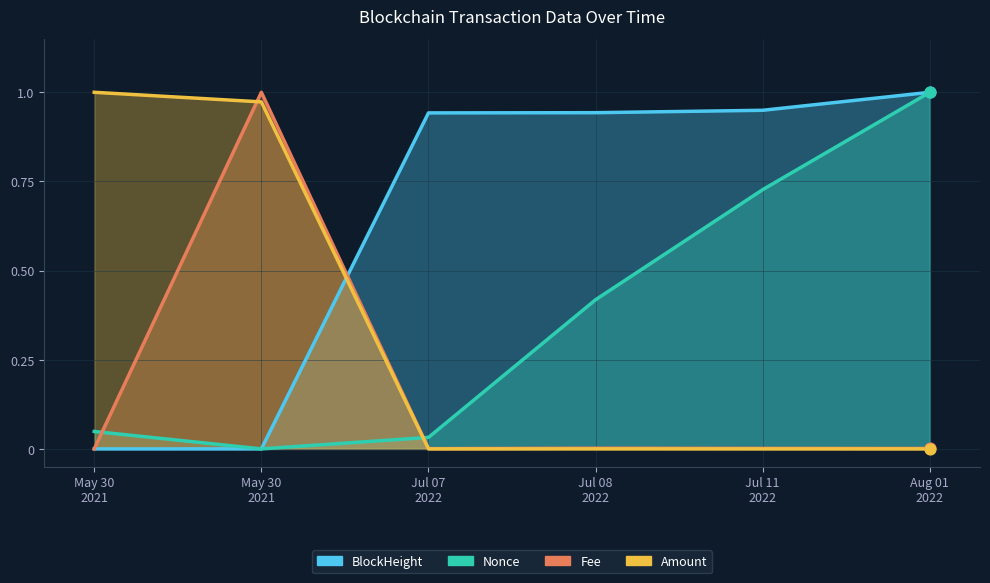

At which category is the sum across all series the highest?

Aug 01 2022